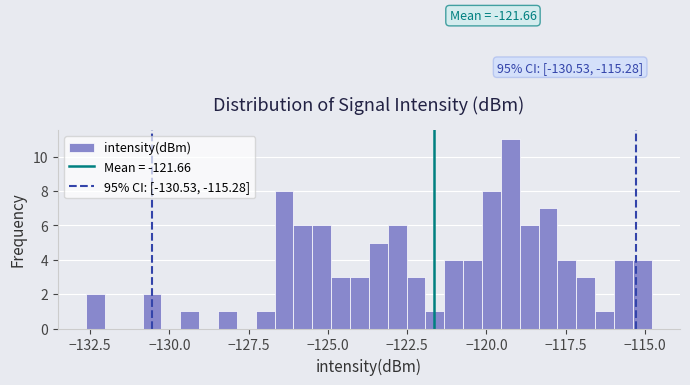

Read against the x-axis, roughly where is the centre of the tallest bar?

-119.0